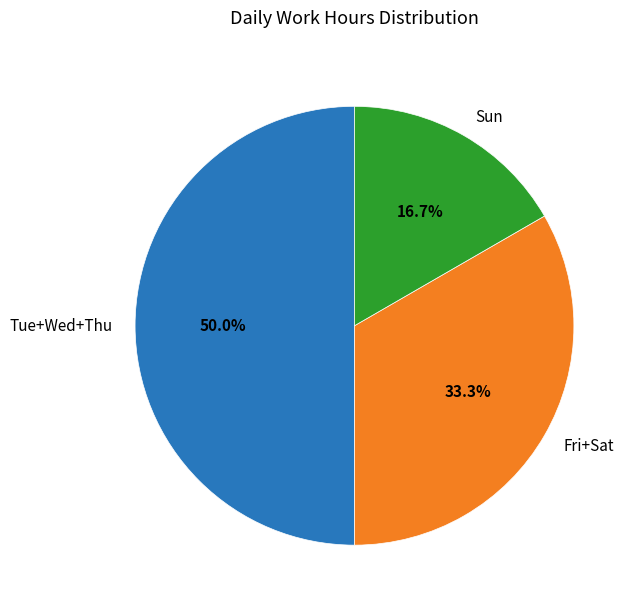

Rank the categories by value from lowest to highest.

Sun, Fri+Sat, Tue+Wed+Thu